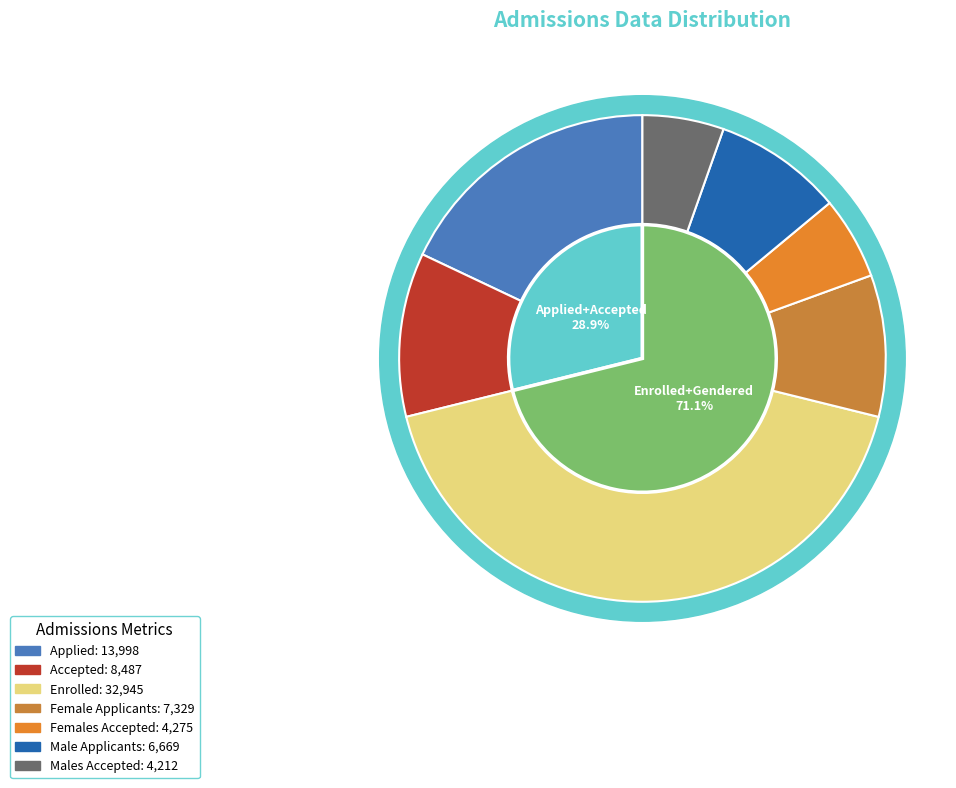

Is the sum of Applied and Accepted greater than half?

No